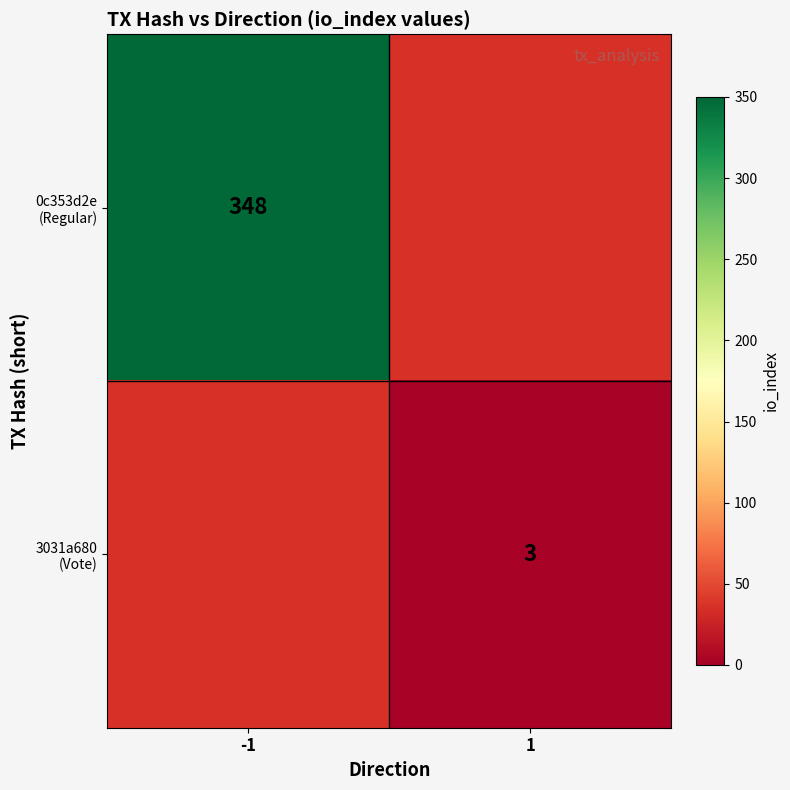

At 1, list the series in order from largest to smallest.

0c353d2e (Regular), 3031a680 (Vote)